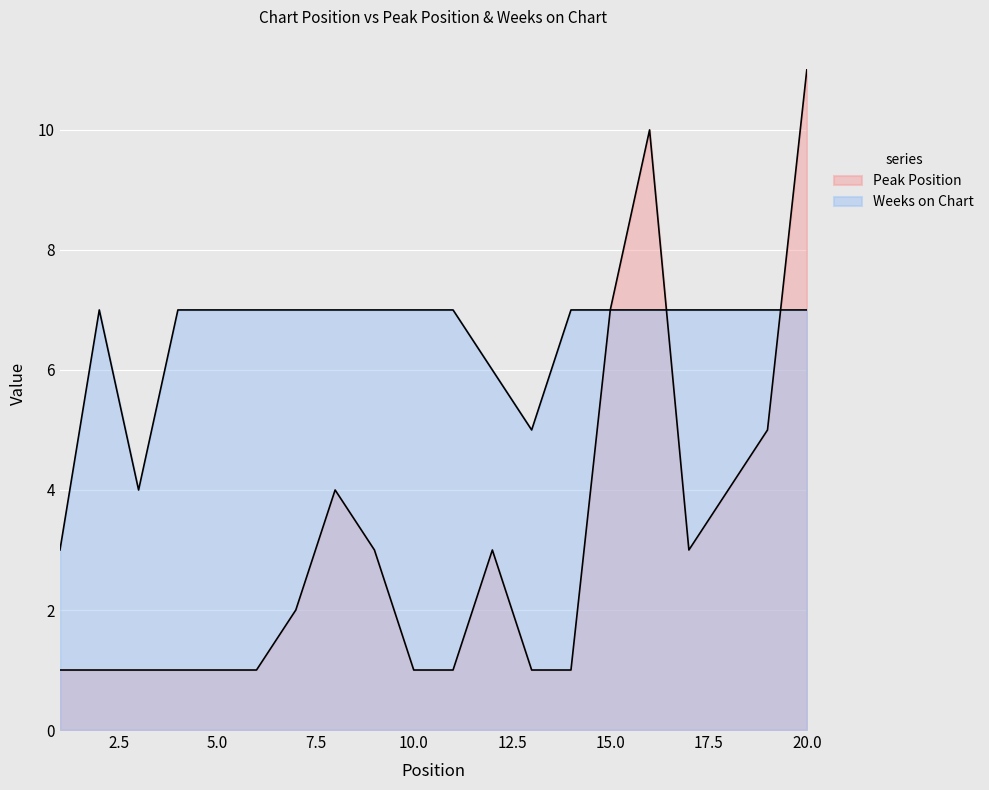

Count the number of categories in the chart.

20